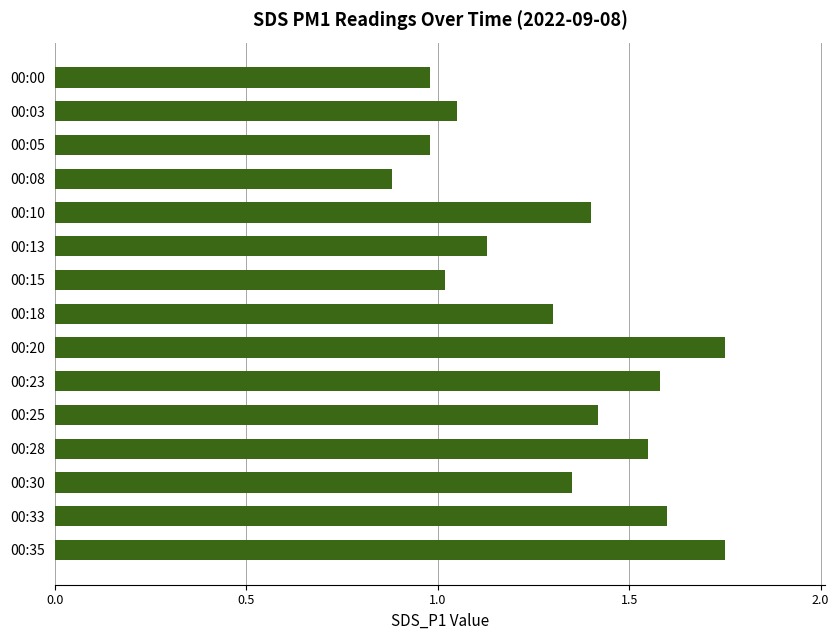

What is the sum of all values?

19.7